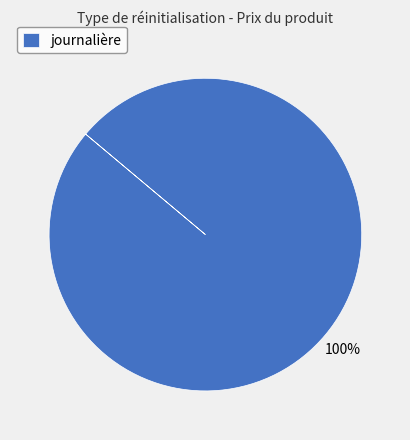

Rank the categories by value from lowest to highest.

journalière